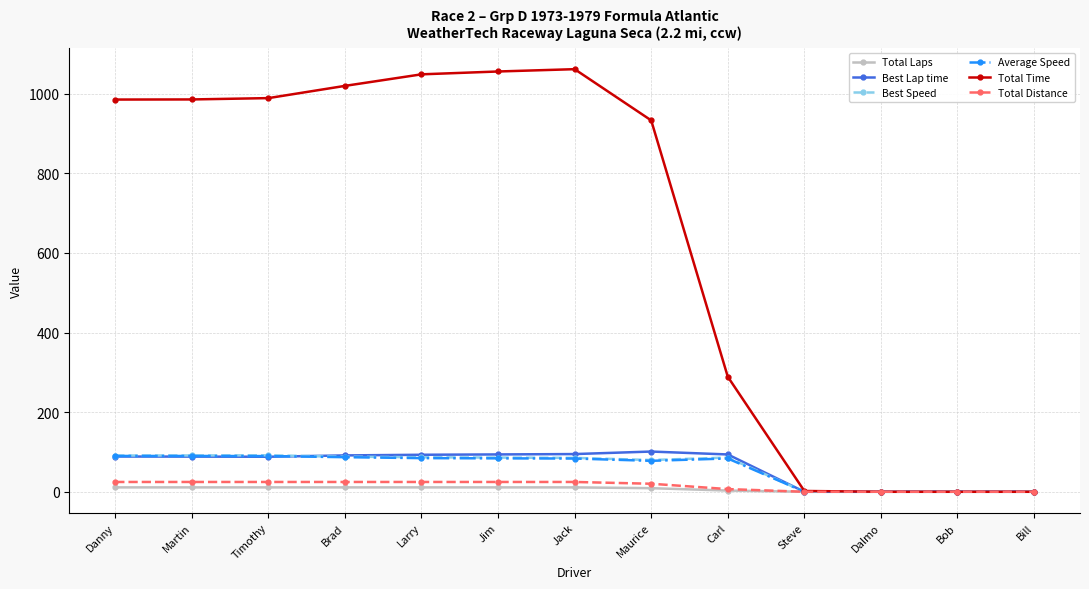

What is the difference between the Best Lap time values at Maurice and Martin?

12.7